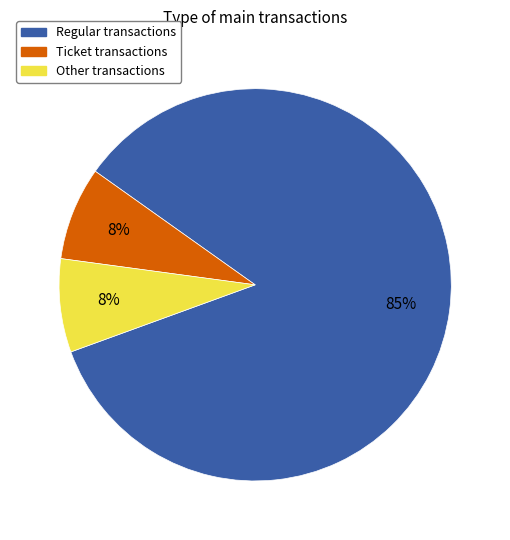

To the nearest percent, what percentage of the pie is Ticket?

8%